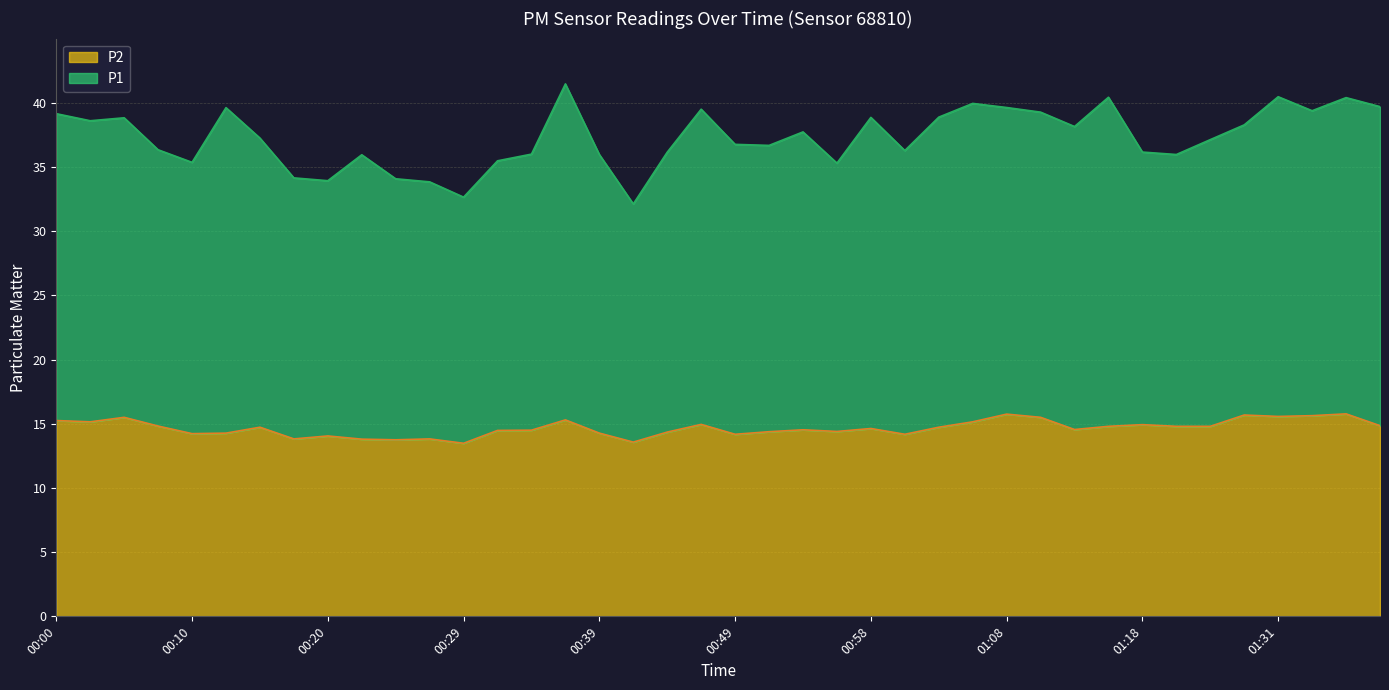

True or false: P1 and P2 intersect in this chart.

False